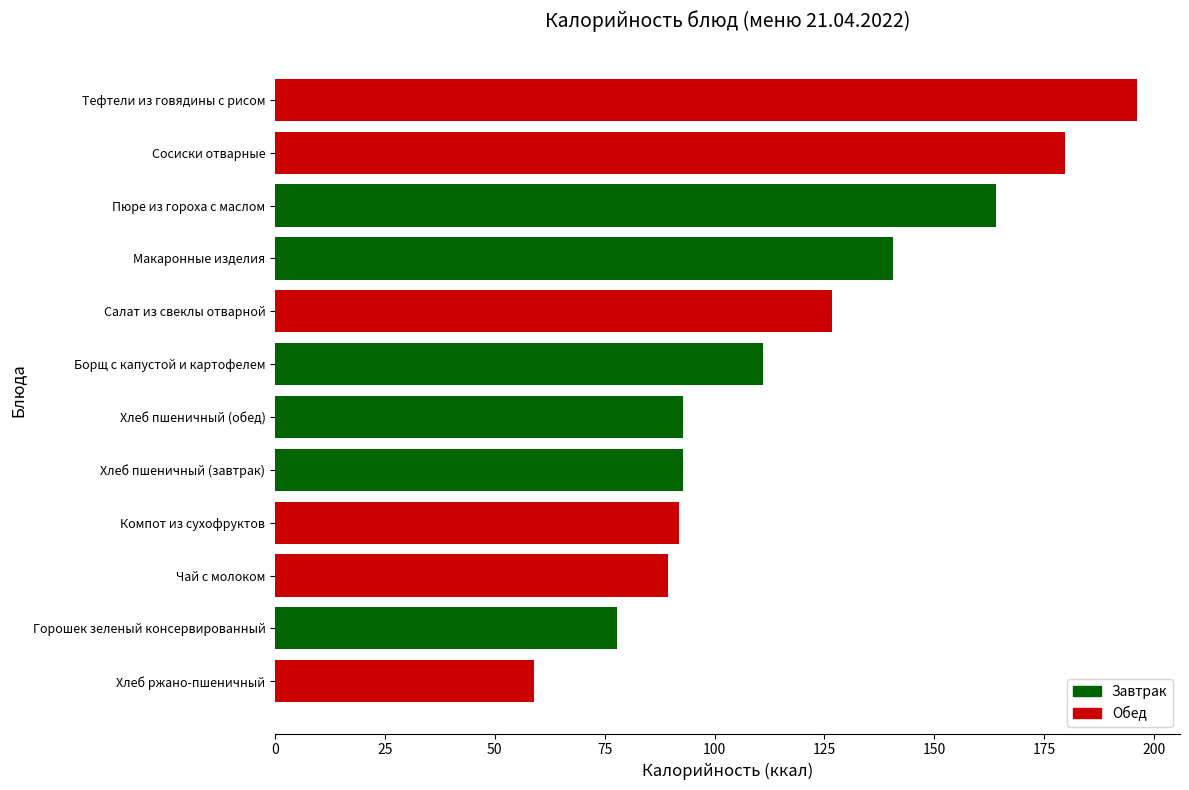

What is the change in value from Хлеб пшеничный (завтрак) to Макаронные изделия?

+47.9